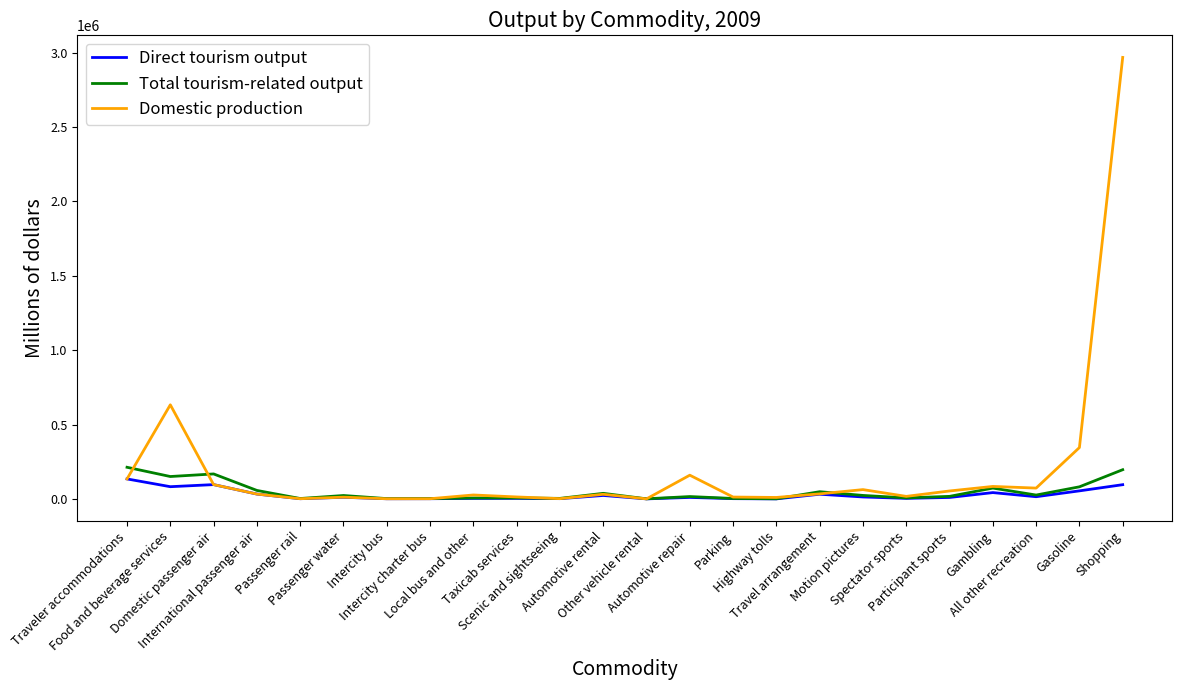

At which label does Total tourism-related output first exceed 23355?

Traveler accommodations